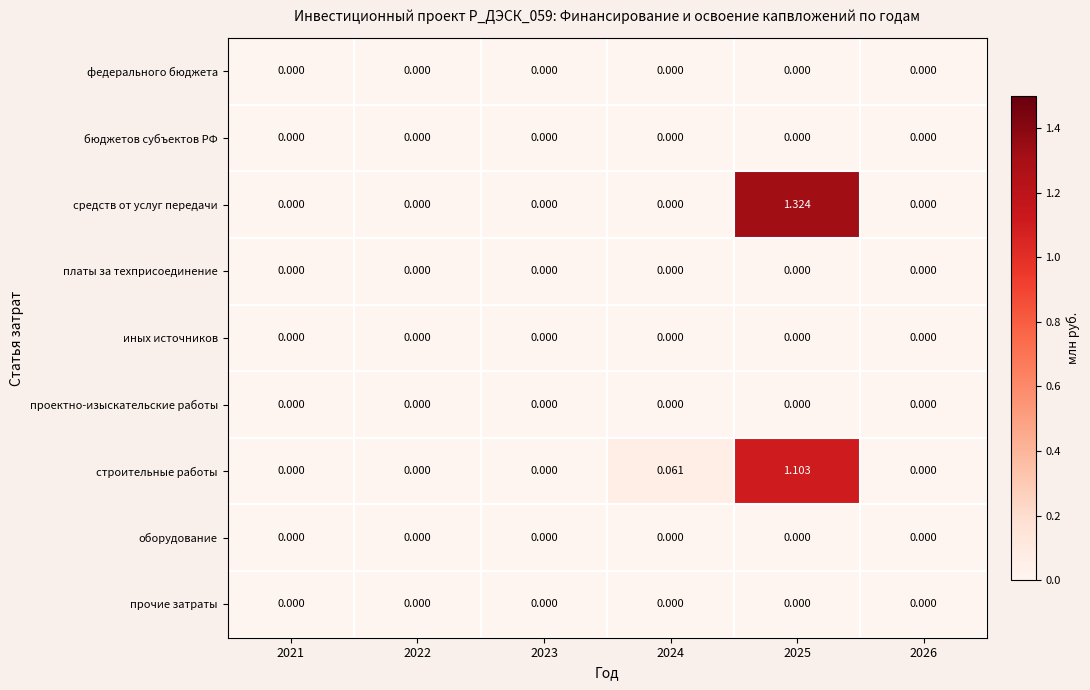

Which series has the largest total across all categories?

средств от услуг передачи